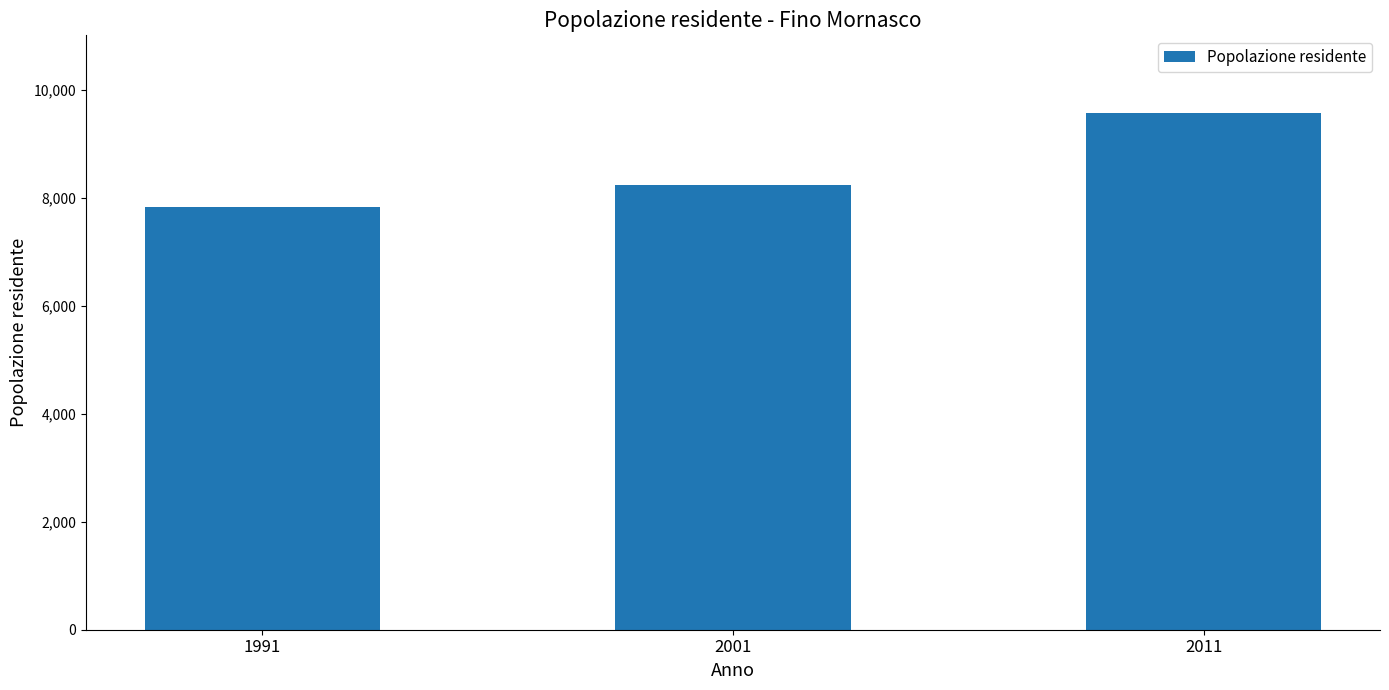

How many data points are less than 8229?

1